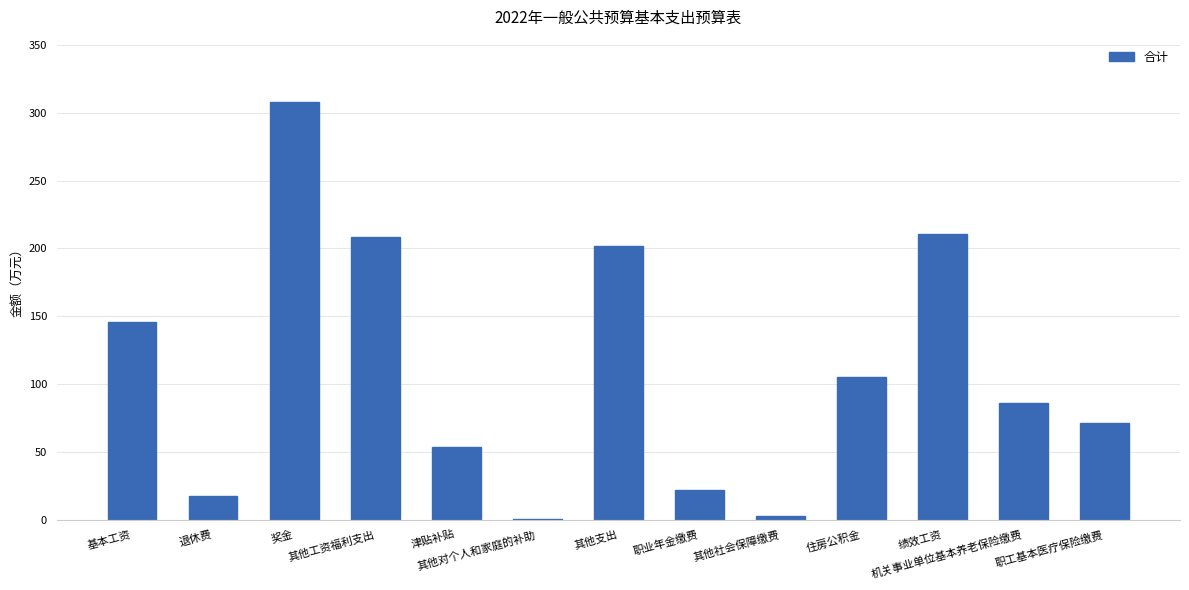

Approximately how many times larger is the value at 其他支出 compared to 奖金?

0.7